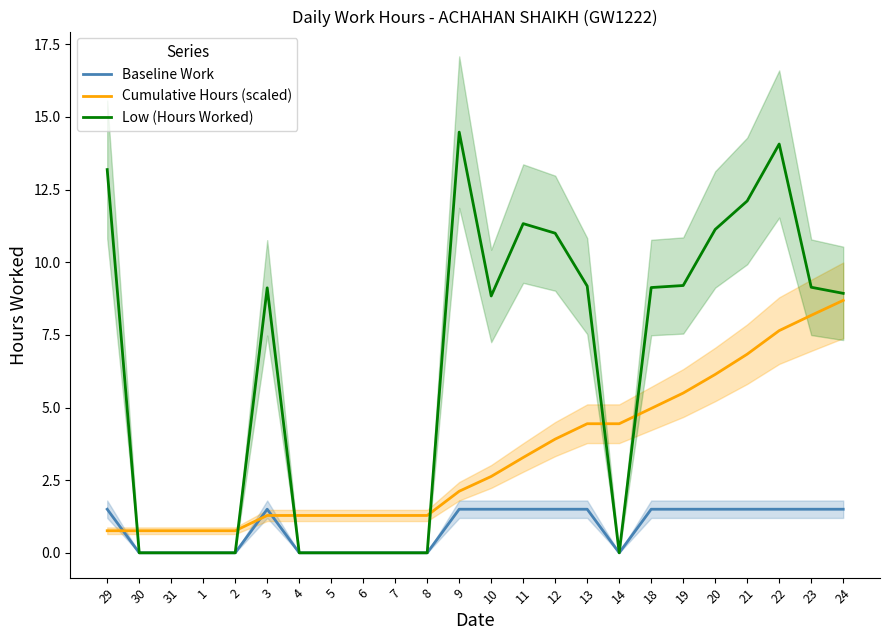

Rank the series at 6 from highest to lowest value.

Cumulative Hours (scaled), Baseline Work, Low (Hours Worked)